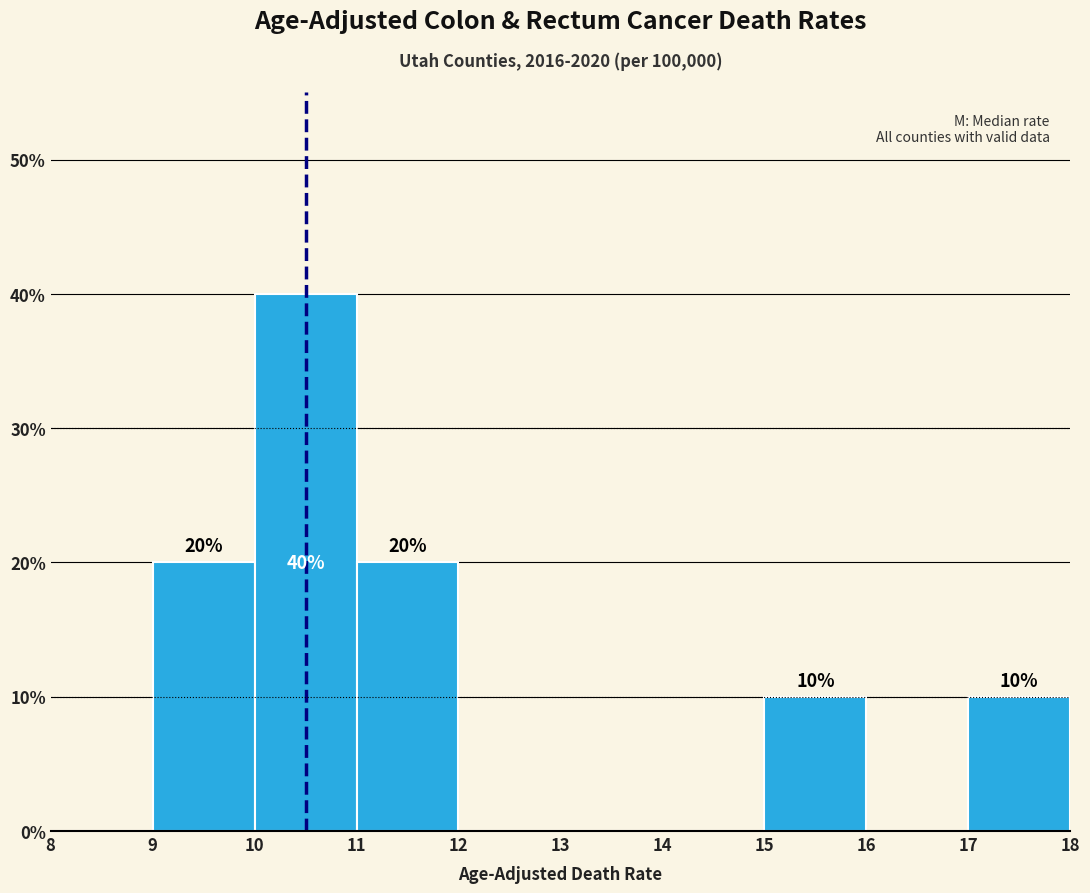

Over which range of the x-axis is the bar tallest?

10 to 11